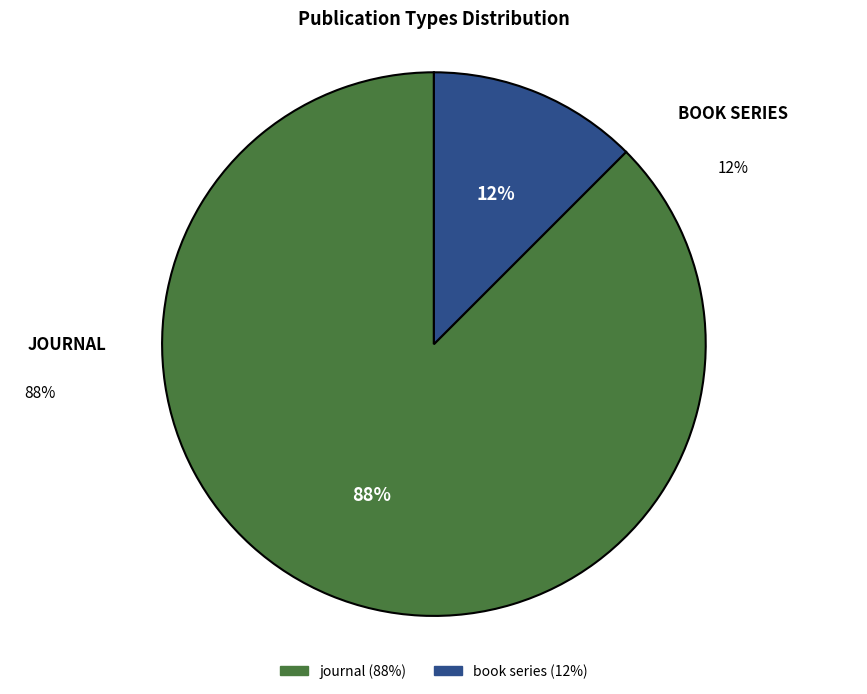

Which category has the smallest portion of the pie?

book series